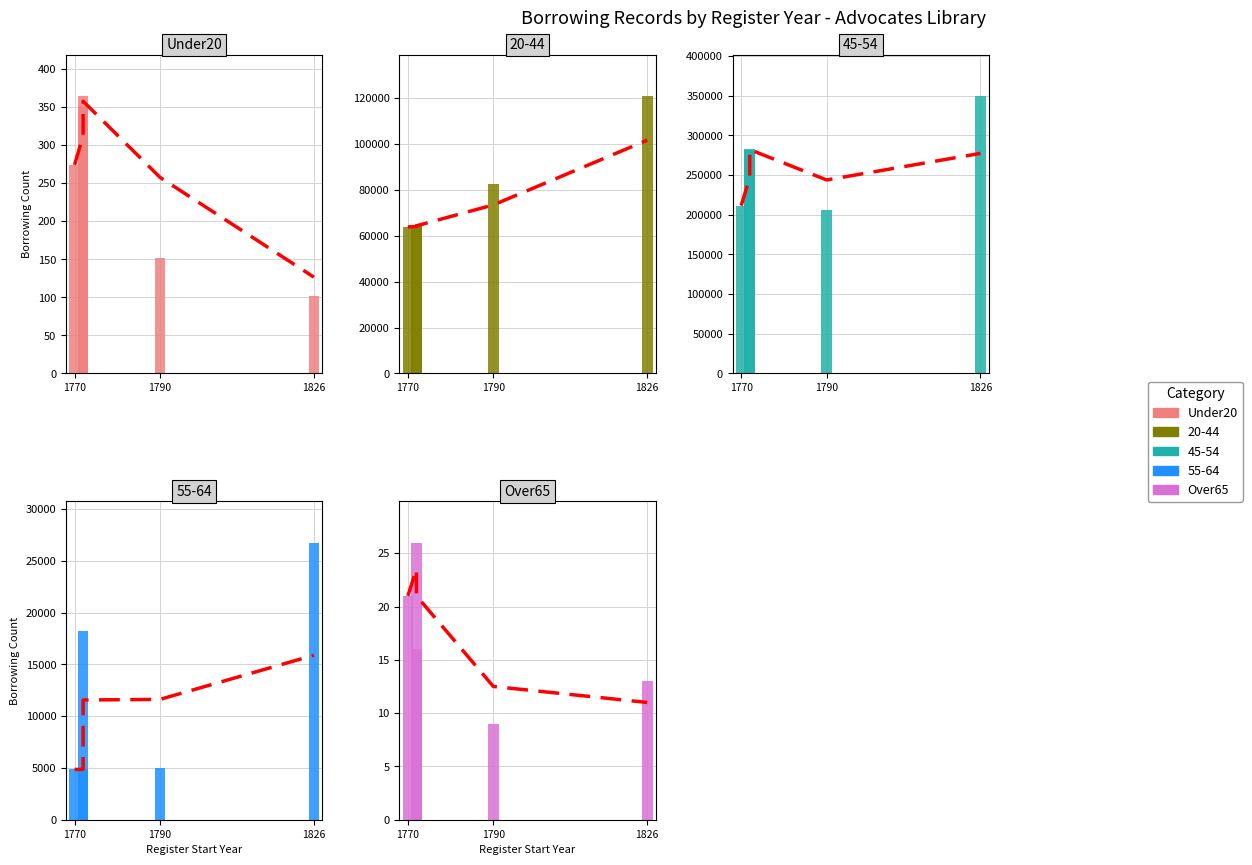

How many data points in Over65 are above 16?

2